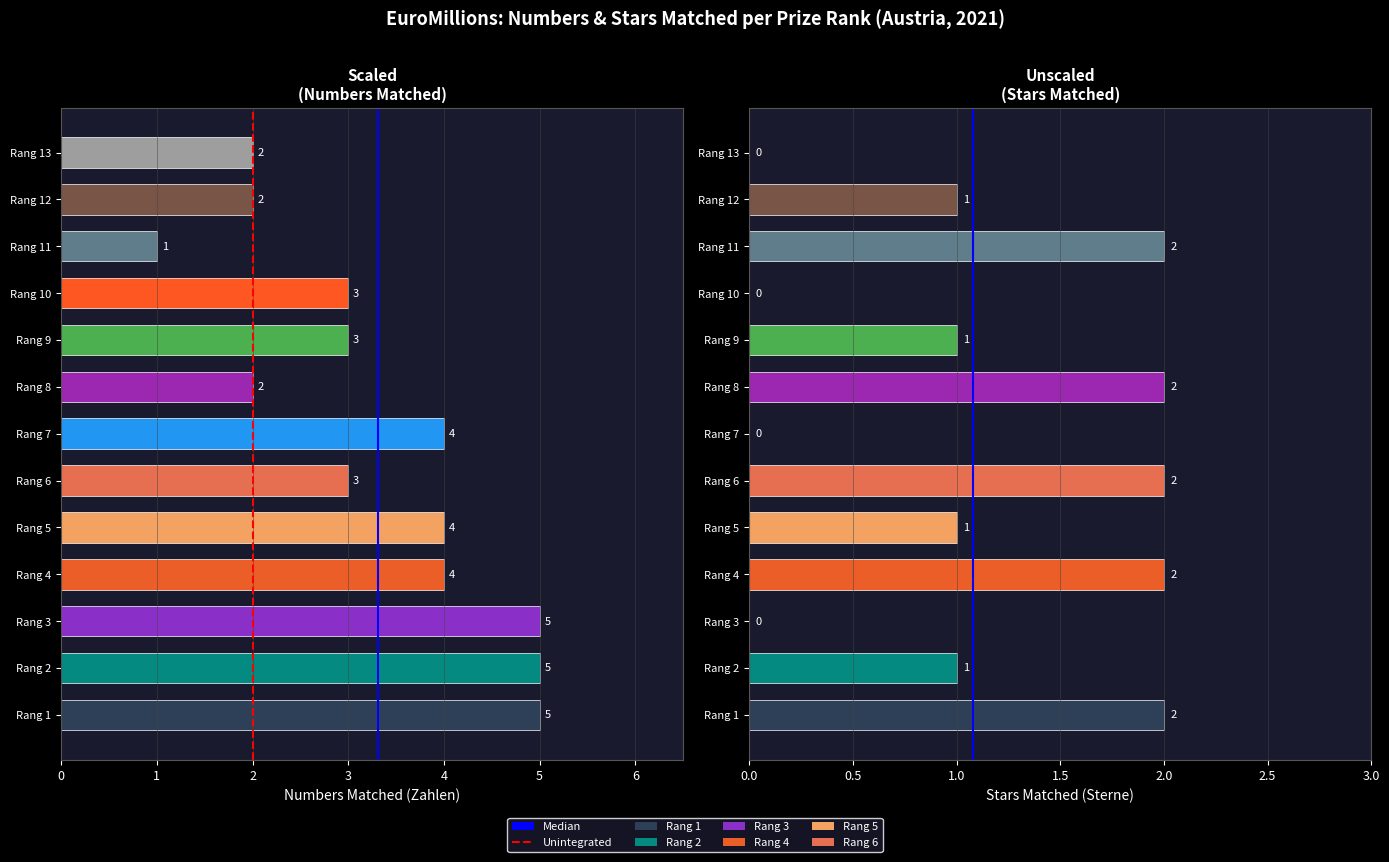

Reading left to right, extract all data points from this chart.

Zahlen matched: Rang 1=5	Rang 2=5	Rang 3=5	Rang 4=4	Rang 5=4	Rang 6=3	Rang 7=4	Rang 8=2	Rang 9=3	Rang 10=3	Rang 11=1	Rang 12=2	Rang 13=2
Sterne matched: Rang 1=2	Rang 2=1	Rang 3=0	Rang 4=2	Rang 5=1	Rang 6=2	Rang 7=0	Rang 8=2	Rang 9=1	Rang 10=0	Rang 11=2	Rang 12=1	Rang 13=0